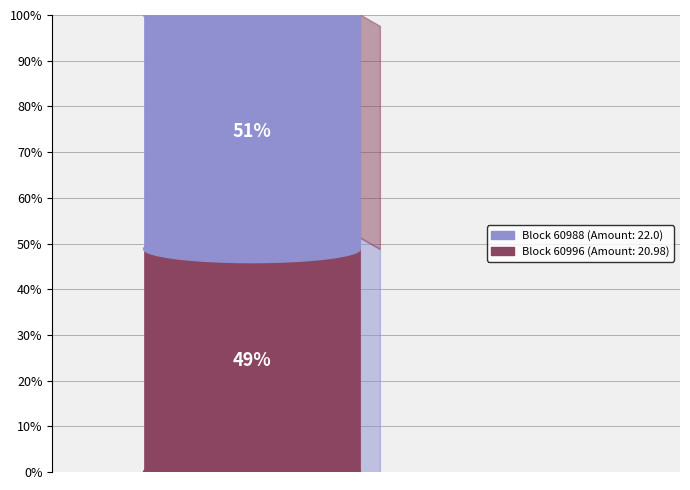

Combined, do 60996 and 60988 account for over 50%?

Yes